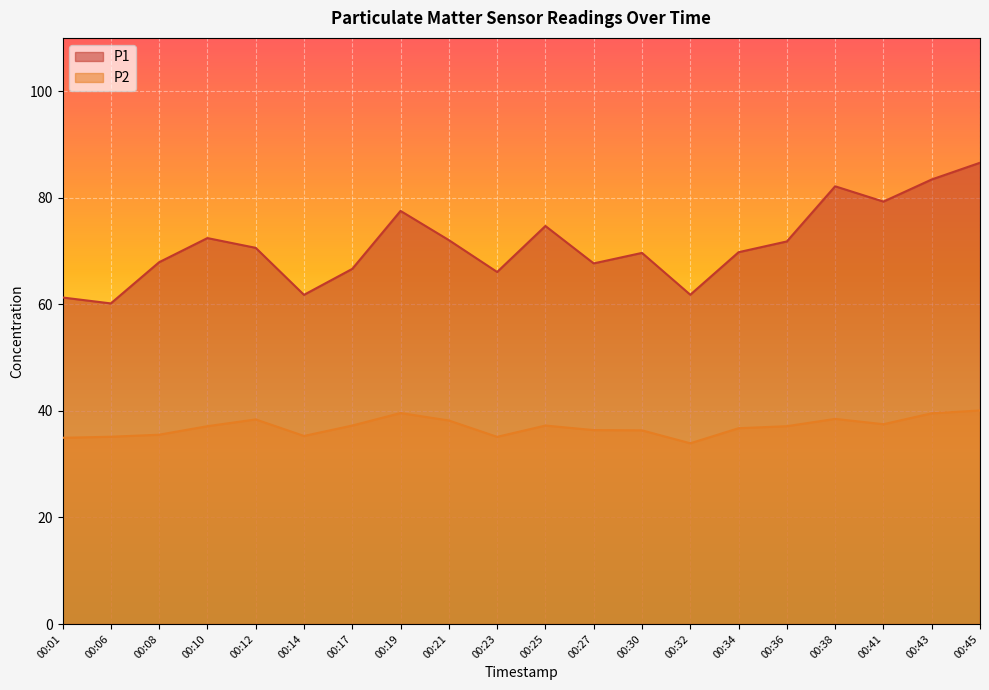

True or false: P2 and P1 cross at least once.

False